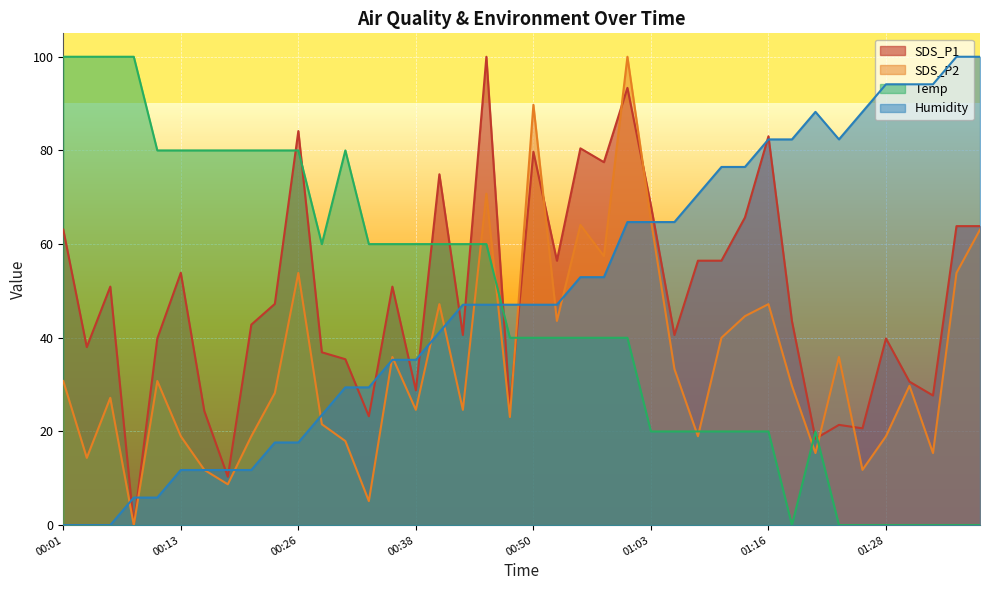

Which category has the lowest value in the SDS_P1 series?

00:08